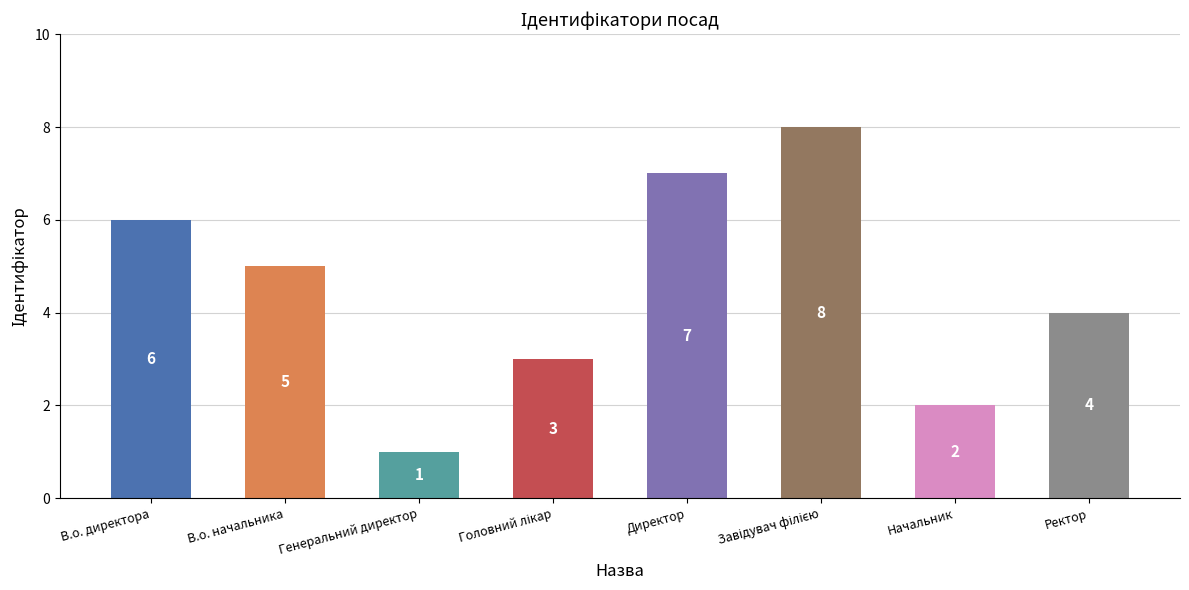

How many distinct data groups are displayed?

1